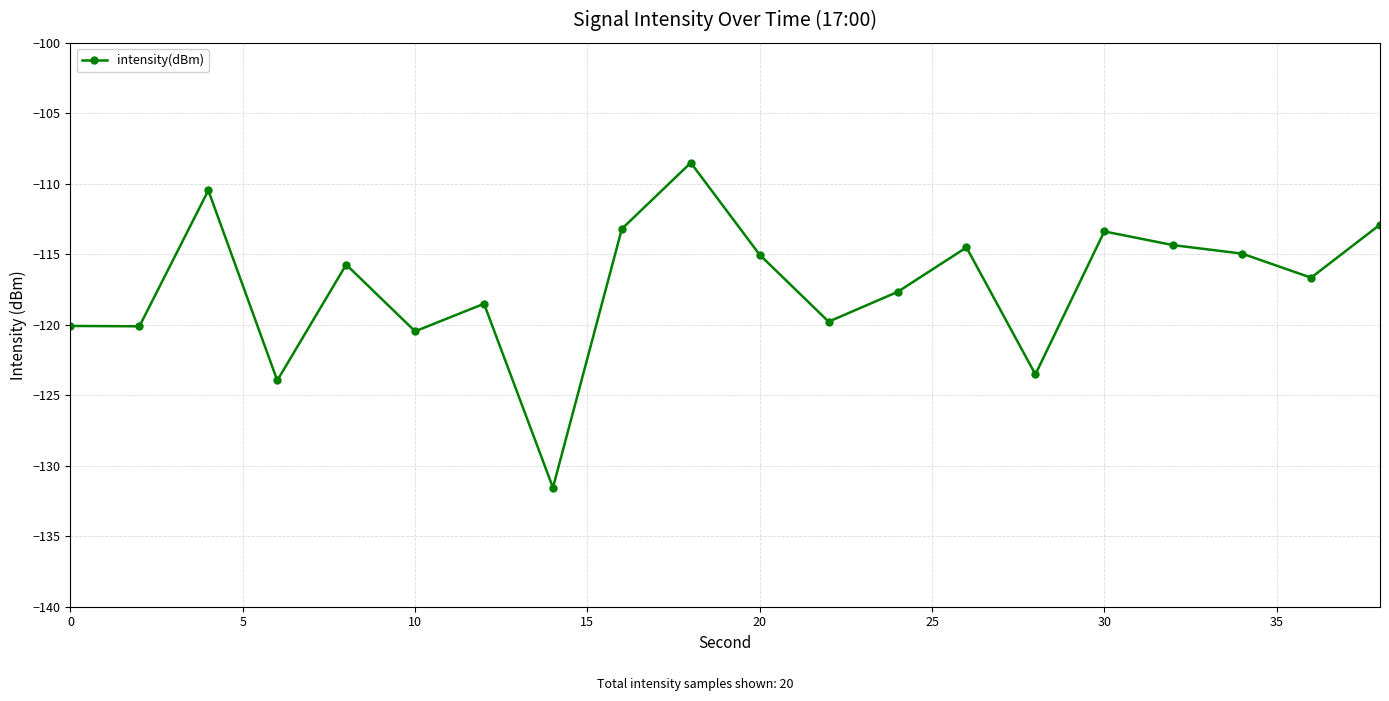

What is the smallest value displayed?

-131.6